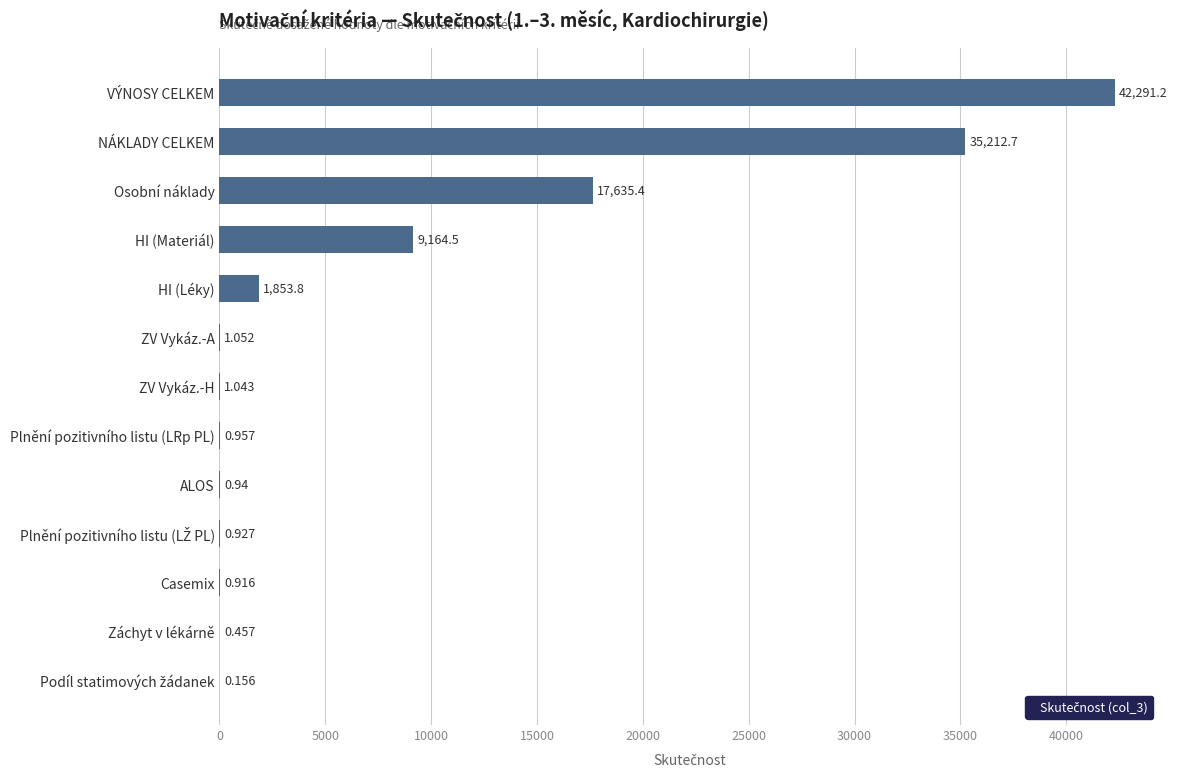

Where is the data nearest to the value 21145?

Osobní náklady